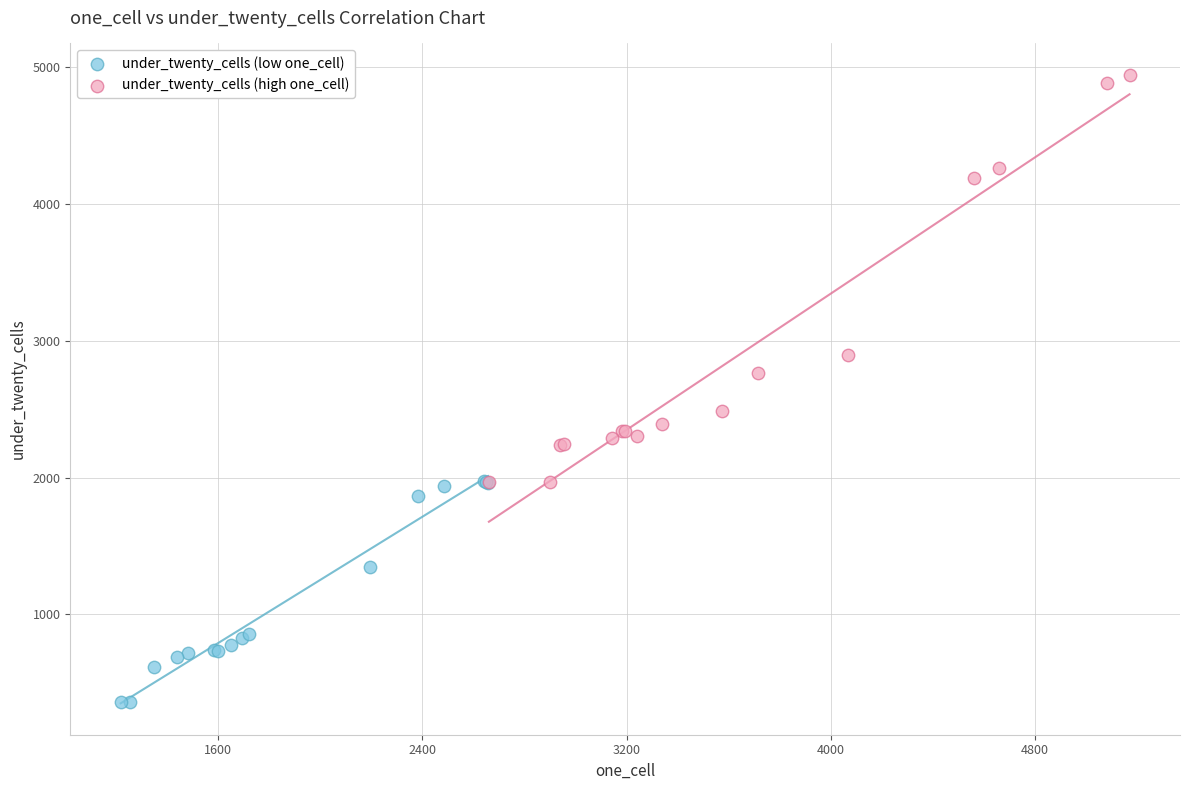

Which series reaches the maximum Y coordinate?

under_twenty_cells (high one_cell)